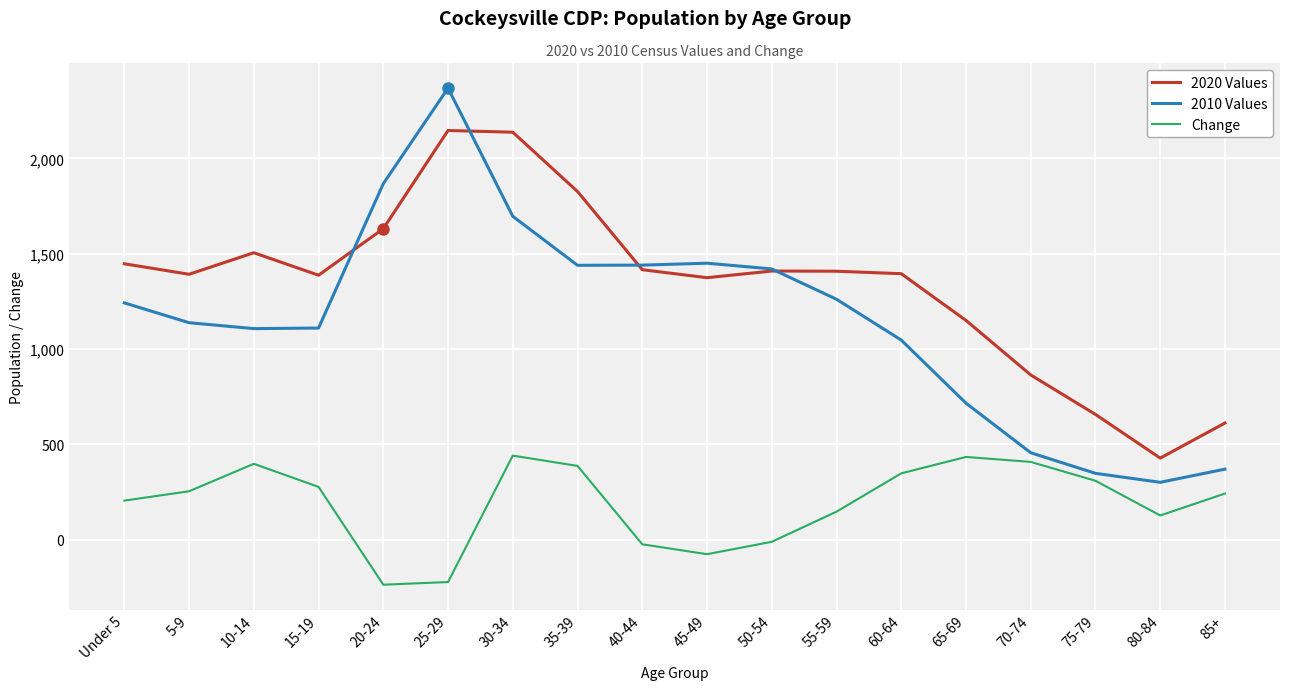

How many values in the 2010 Values series are below 1242?

9